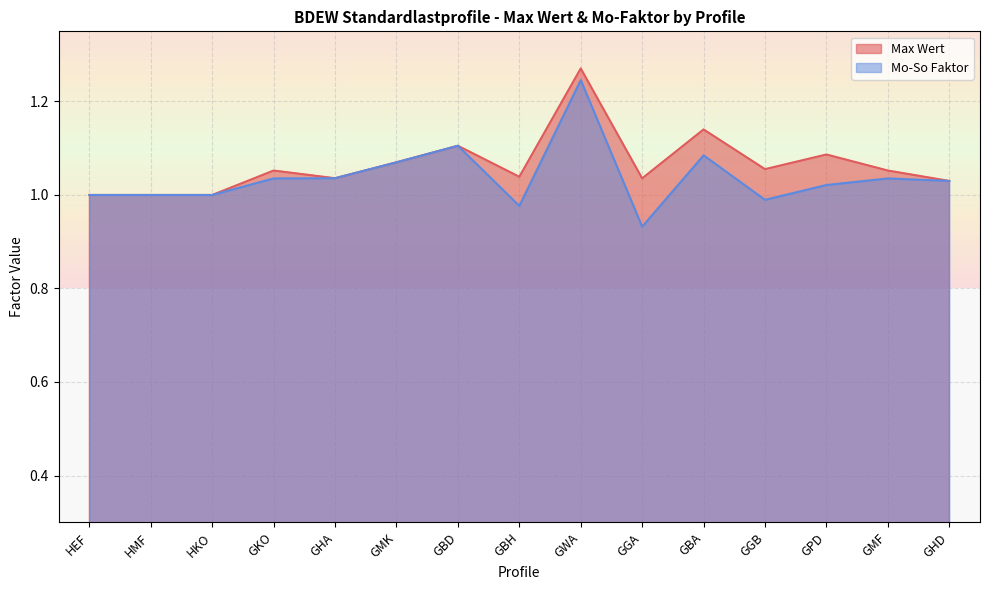

At which label does Mo-So Faktor reach its minimum?

GGA